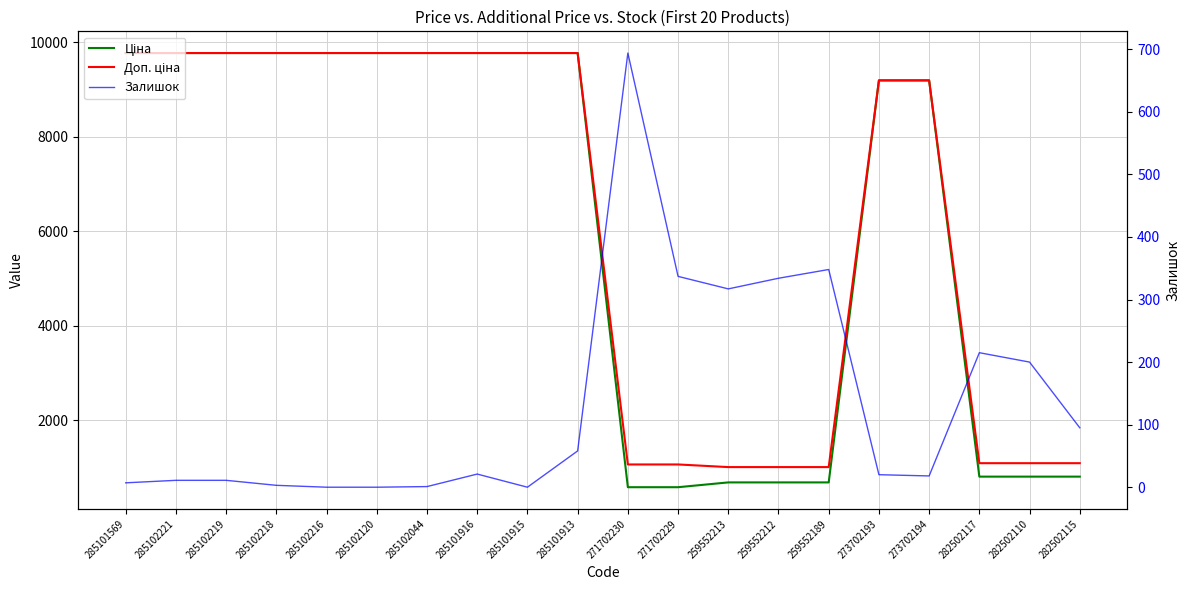

How many values in the Залишок series exceed 21?

9